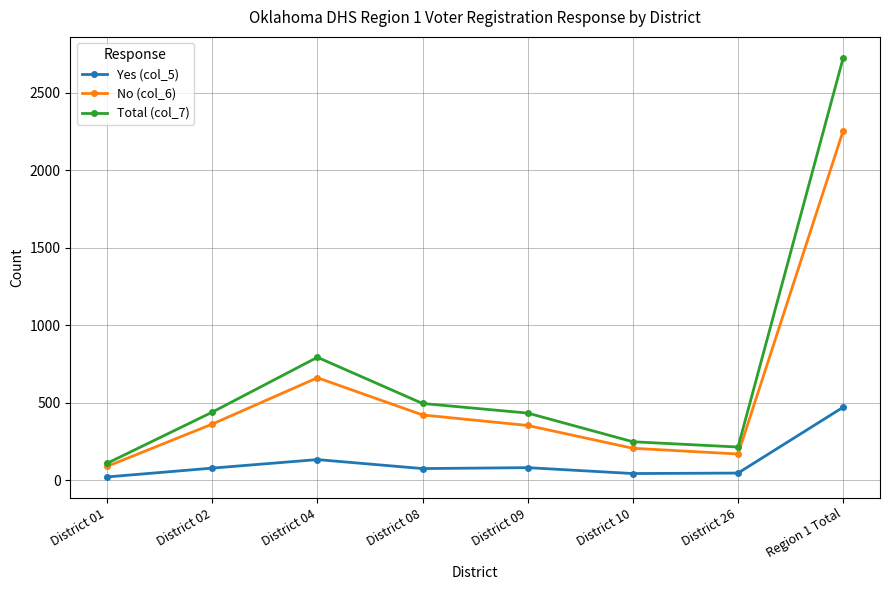

At how many categories does at least one series exceed 1977?

1